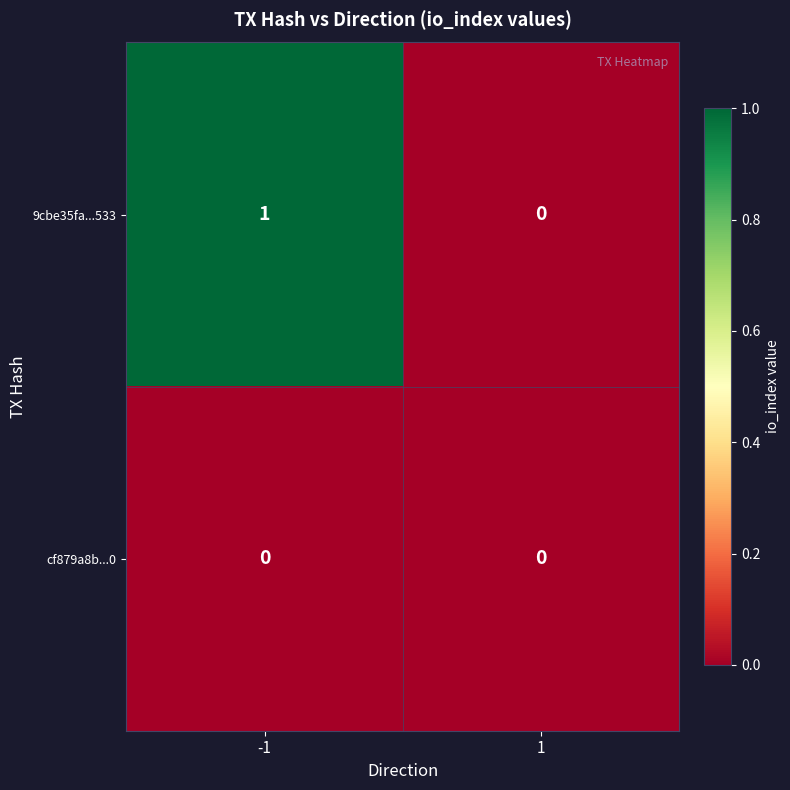

What is the total value across all series at -1?

1